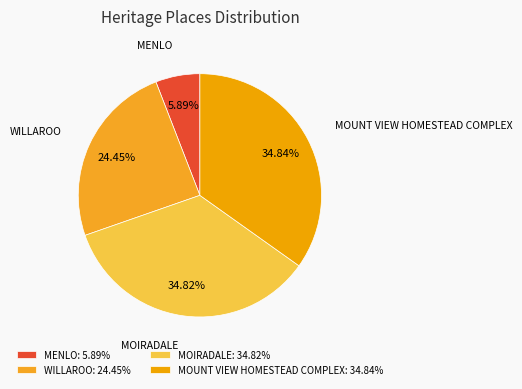

What is the total percentage of MOUNT VIEW HOMESTEAD COMPLEX and MOIRADALE?

69.7%